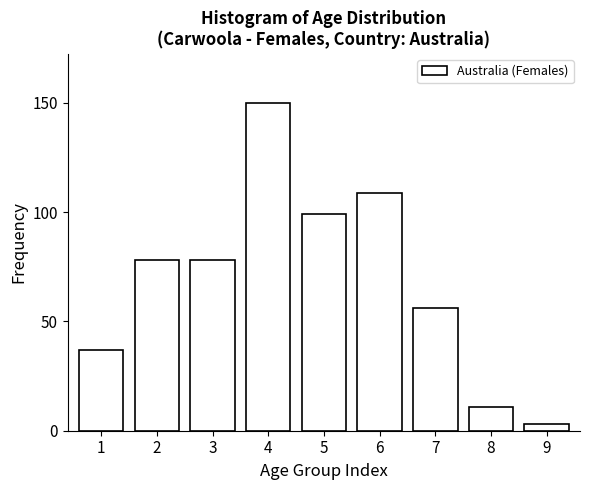

Reading left to right, what are all the values shown in this chart?

37	78	78	150	99	109	56	11	3